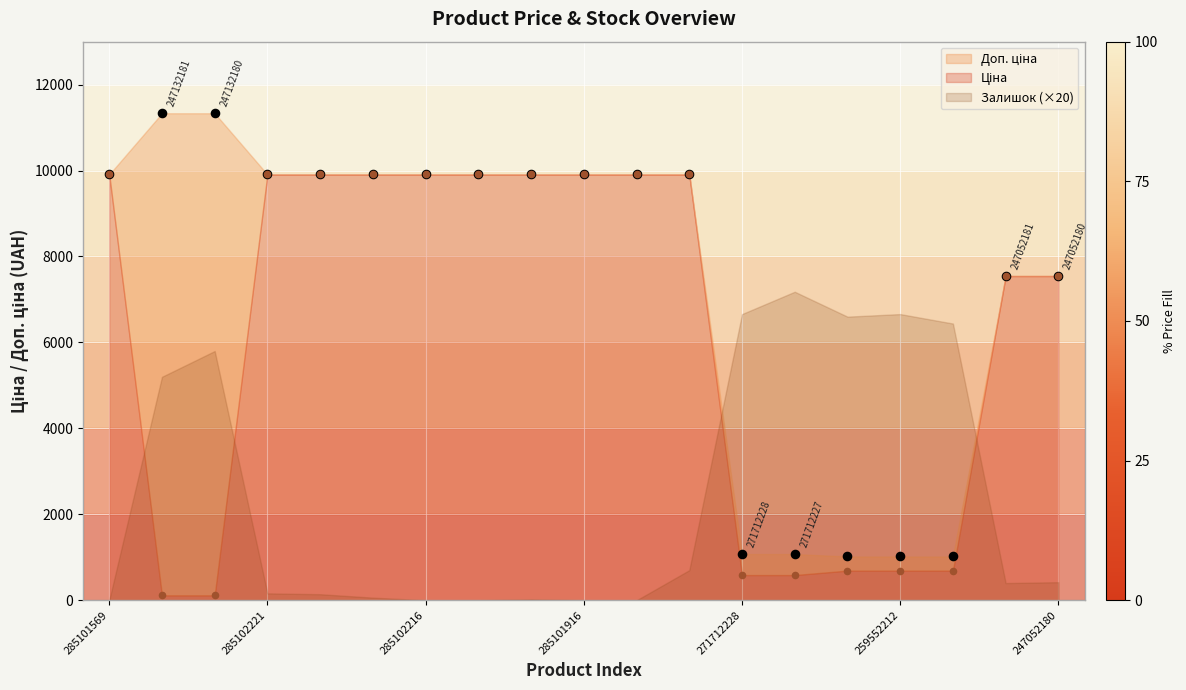

Is the value of Доп. ціна at 271712228 greater than the value of Ціна at 247132180?

Yes